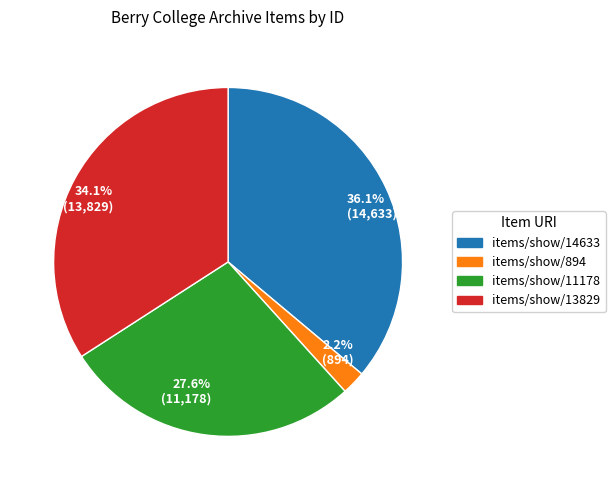

What percentage do 34.1% (13,829) and 2.2% (894) together represent?

36.3%